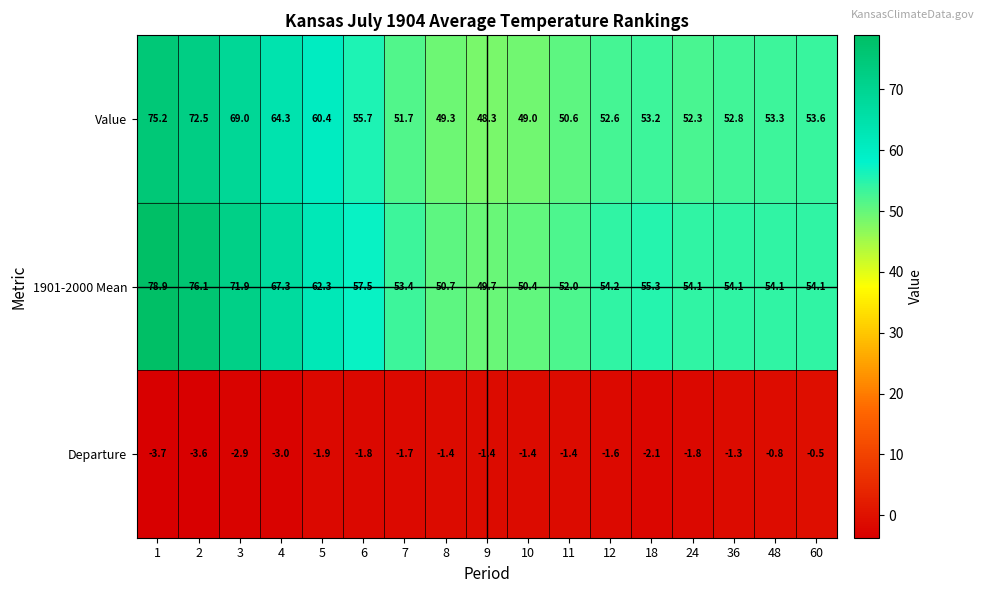

What is the difference between the second highest and second lowest values in the Departure series?

2.8